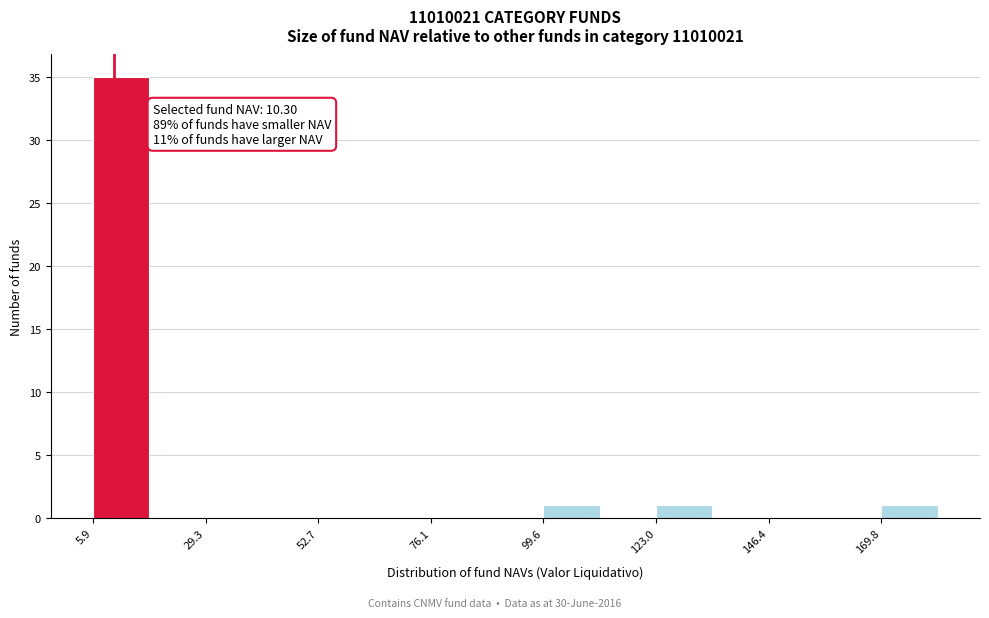

Read against the x-axis, roughly where is the centre of the tallest bar?

10